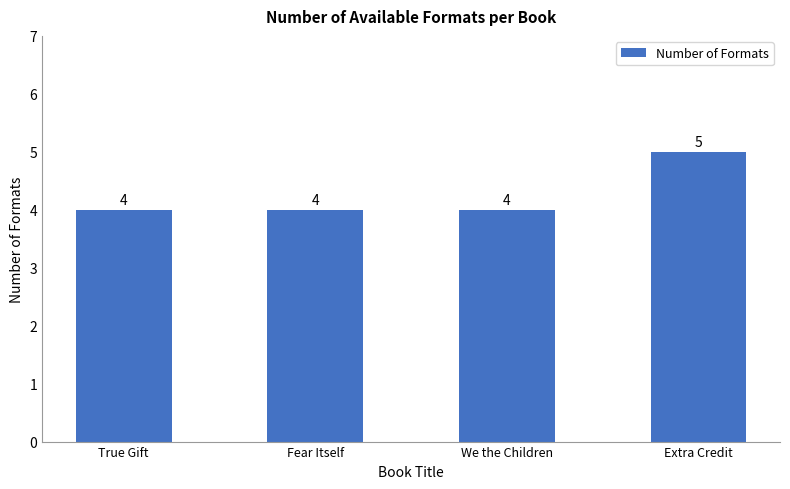

What is the sum of the values at True Gift and Fear Itself?

8